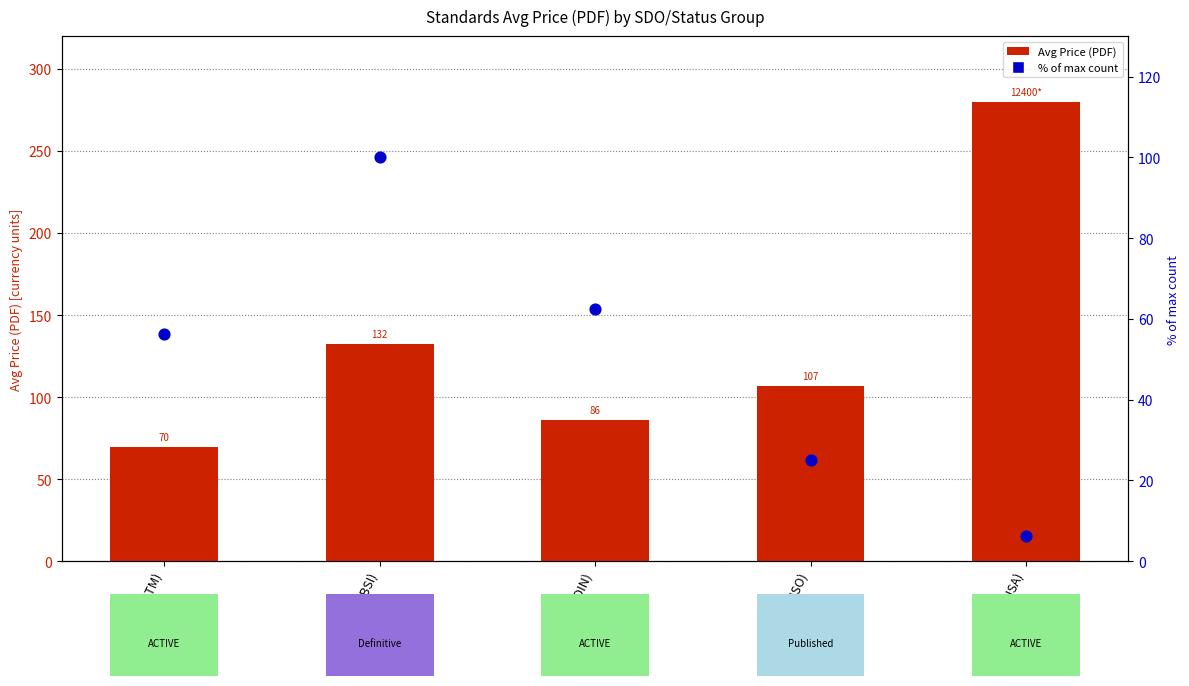

What are all the series names shown in the legend?

Avg Price (PDF), % of max count